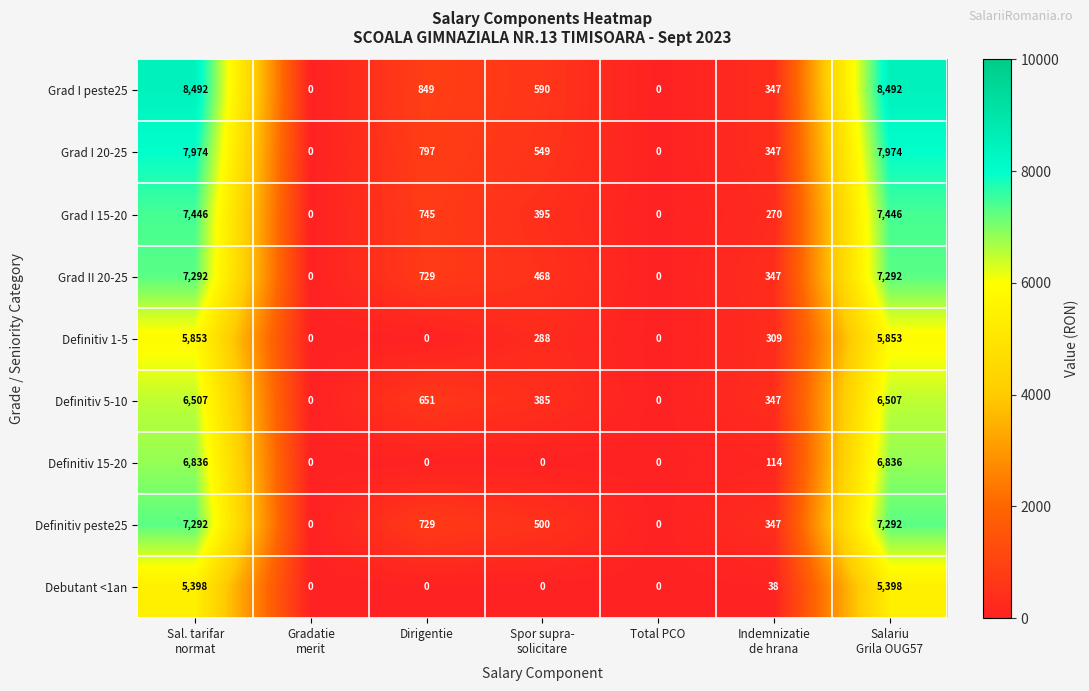

How many data points in Grad I 20-25 are less than 549?

3